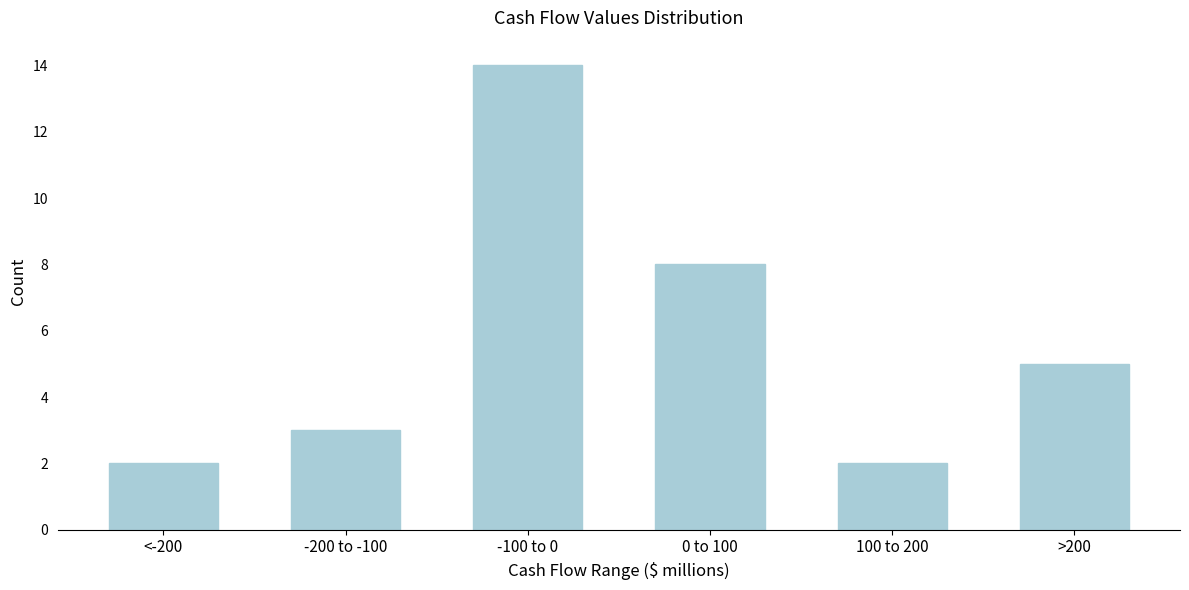

Reading left to right, extract all data points from this chart.

<-200=2	-200 to -100=3	-100 to 0=14	0 to 100=8	100 to 200=2	>200=5